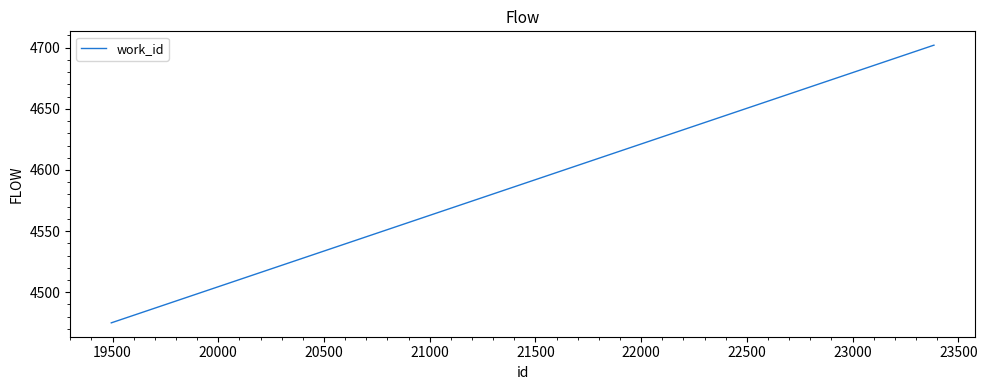

Does the chart display data point markers on the line(s)?

No